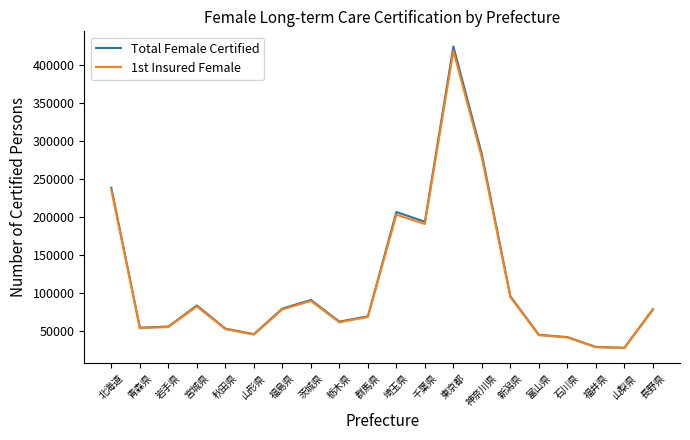

Is it true that Total Female Certified equals 51316 at 福島県?

False